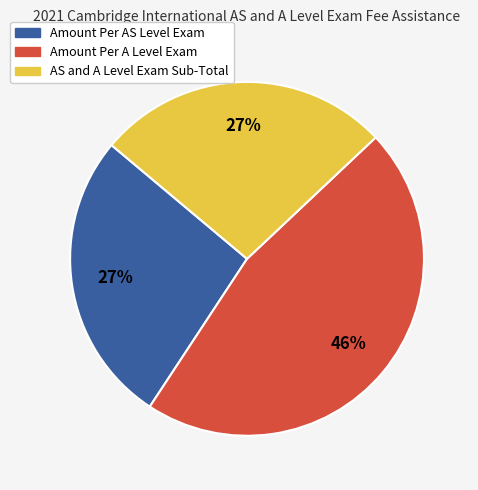

Is the sum of Amount Per AS Level Exam and AS and A Level Exam Sub-Total greater than half?

Yes